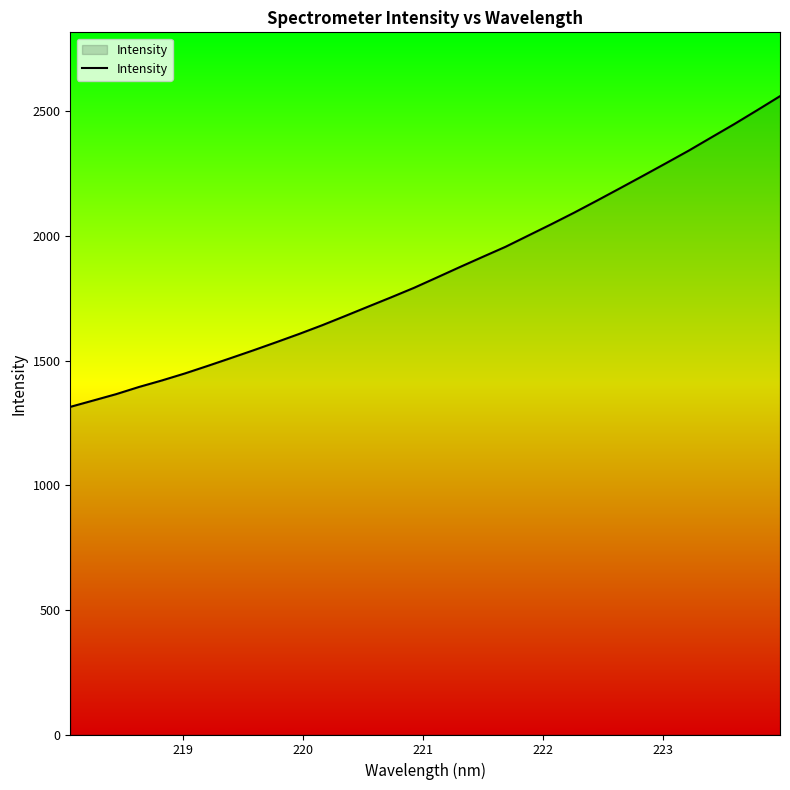

What is the maximum value shown in the chart?

2560.2